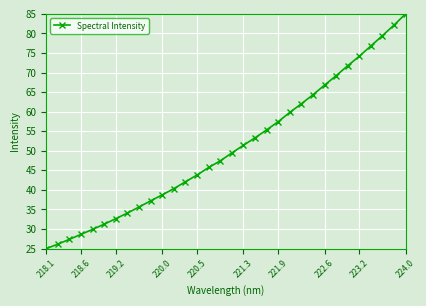

What is the sum of all values?

1624.3